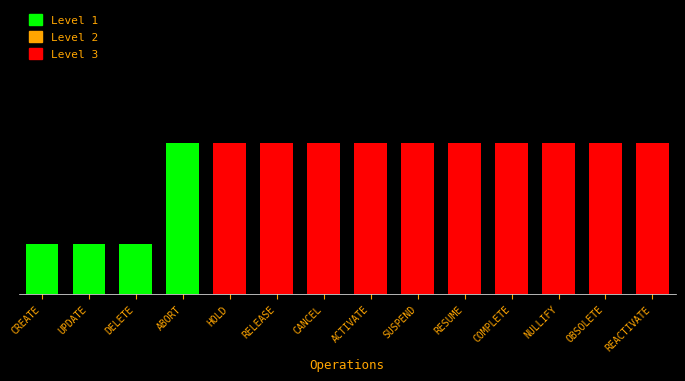

How many bars are there in total?

14